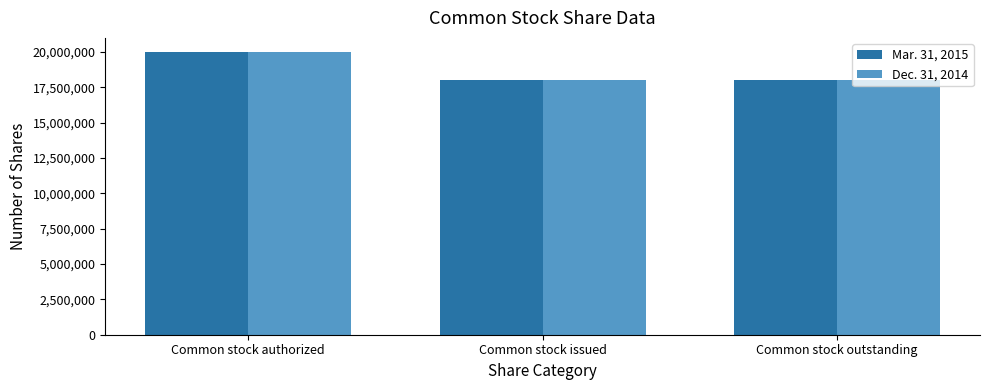

What is the difference between the Dec. 31, 2014 values at Common stock issued and Common stock authorized?

2000000